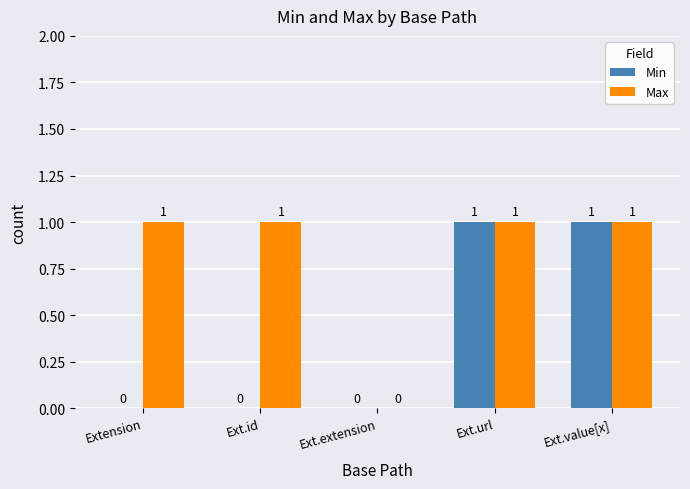

Reading left to right, what are all the values shown in this chart?

Min: 0	0	0	1	1
Max: 1	1	0	1	1